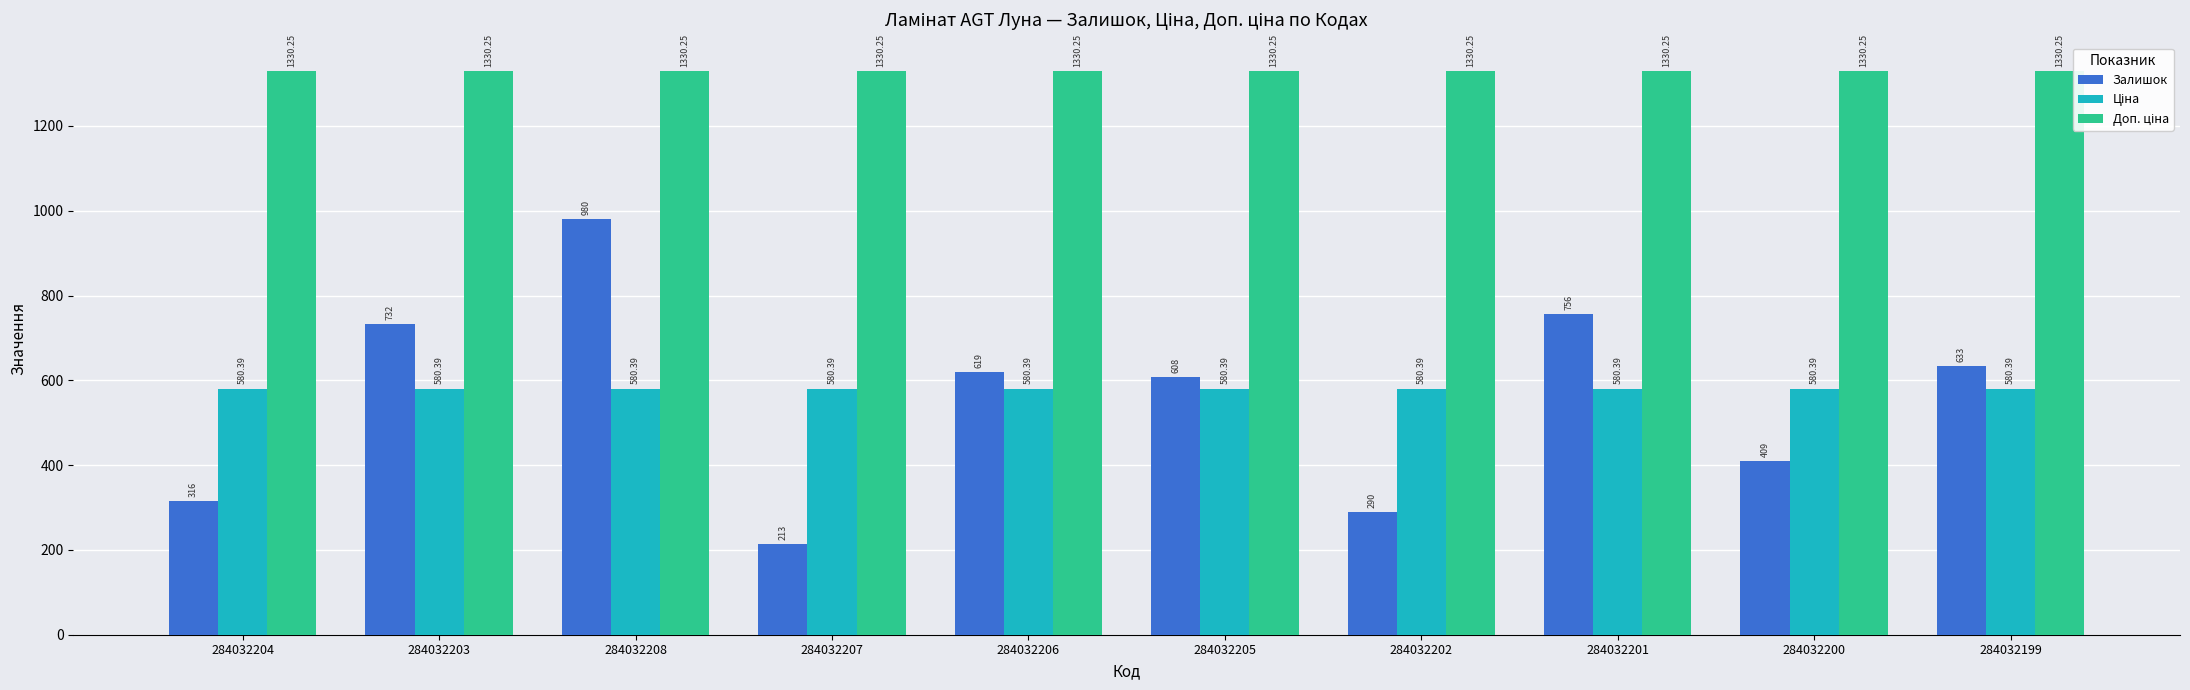

At how many categories does at least one series exceed 1098?

10